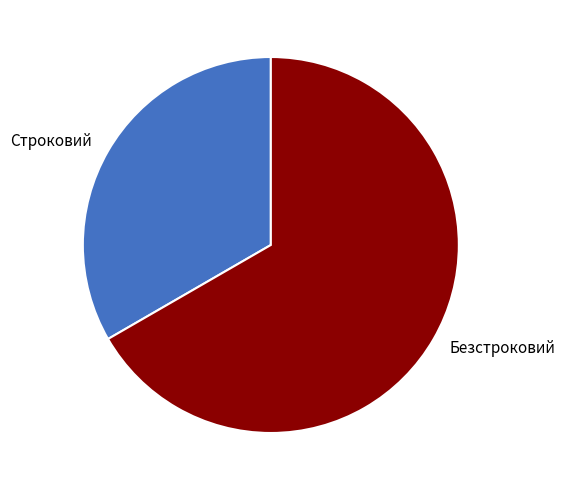

Rank the categories by value from highest to lowest.

Безстроковий, Строковий